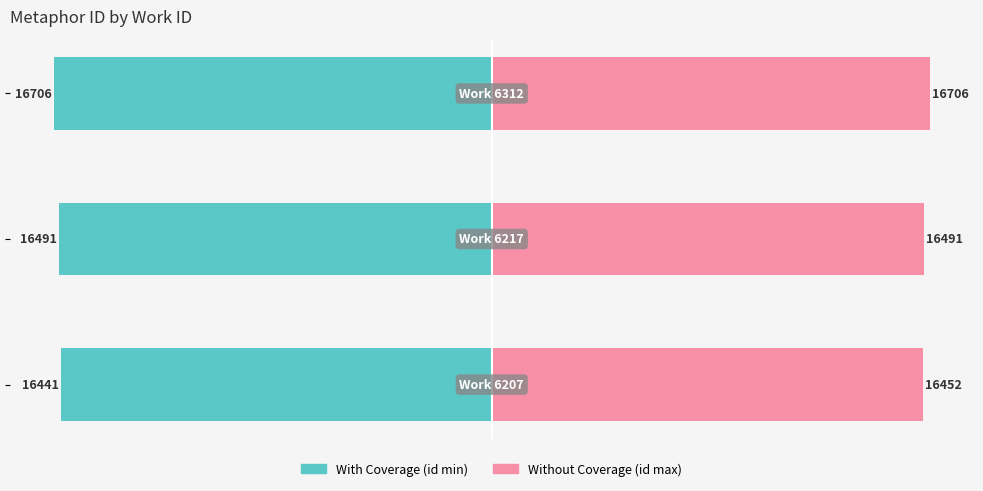

Reading left to right, extract all data points from this chart.

With Coverage: −125=-98.4	−100=-98.7	−75=-100.0
Without Coverage: −125=98.5	−100=98.7	−75=100.0